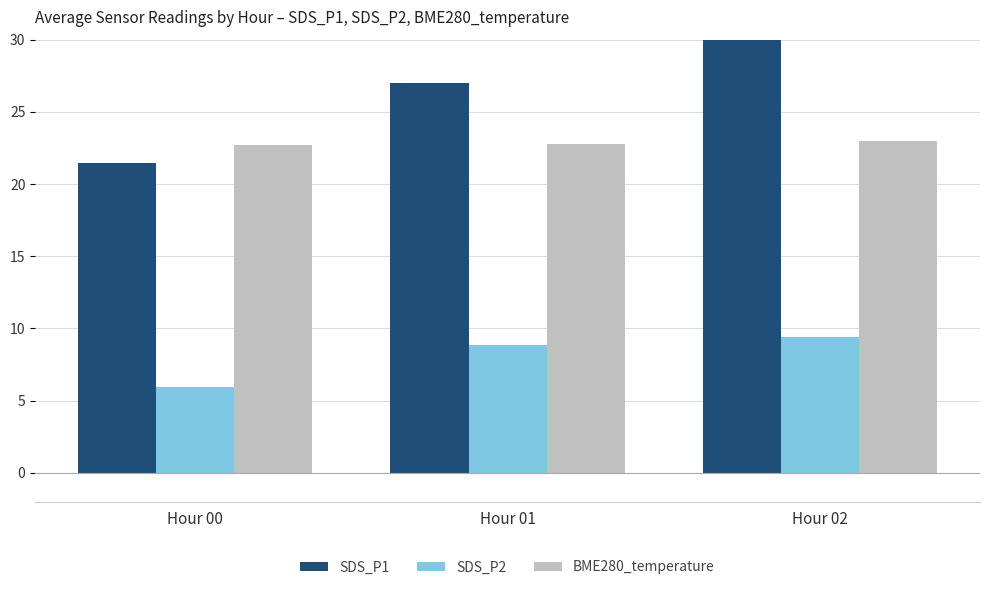

Is it true that BME280_temperature equals 9.4 at Hour 01?

False